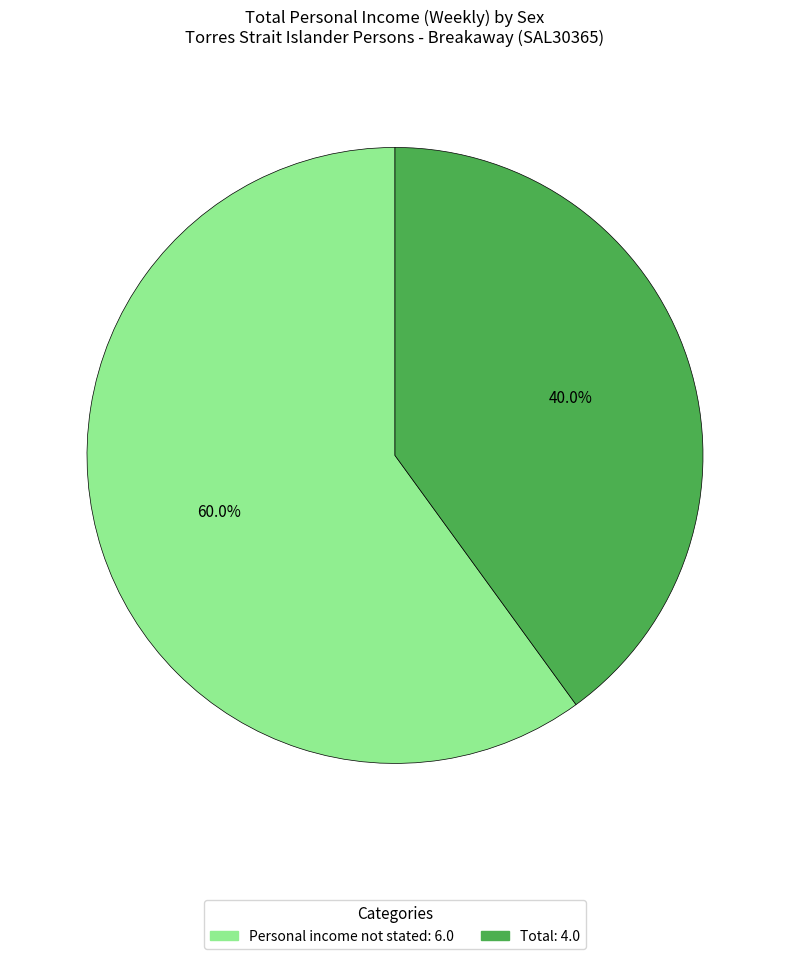

What percentage is the Personal income not stated slice, to the nearest percent?

60%